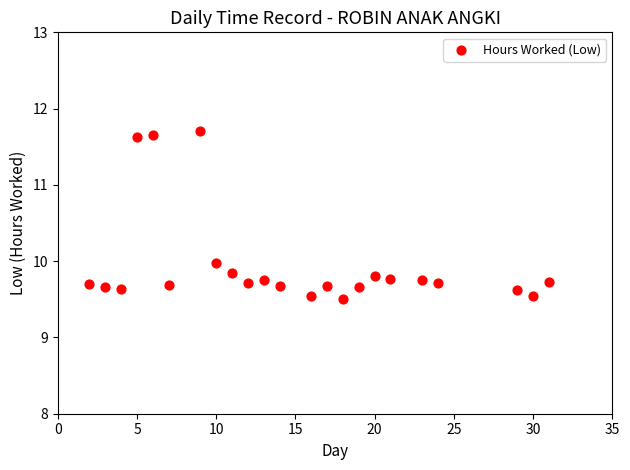

What is the range of Y values (max minus min)?

2.2